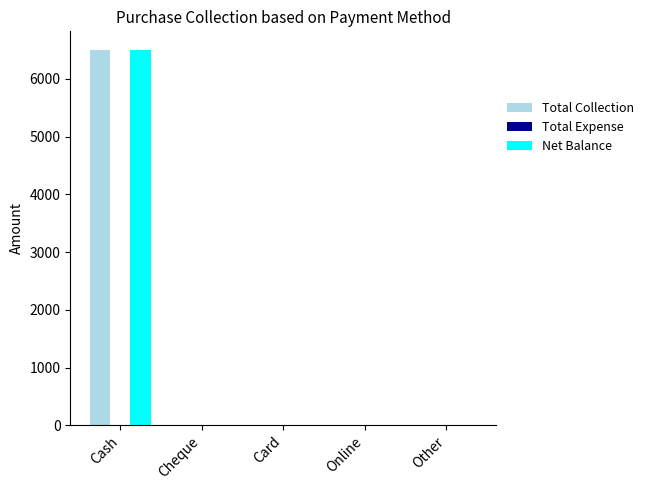

What is the total value across all series at Cash?

12998